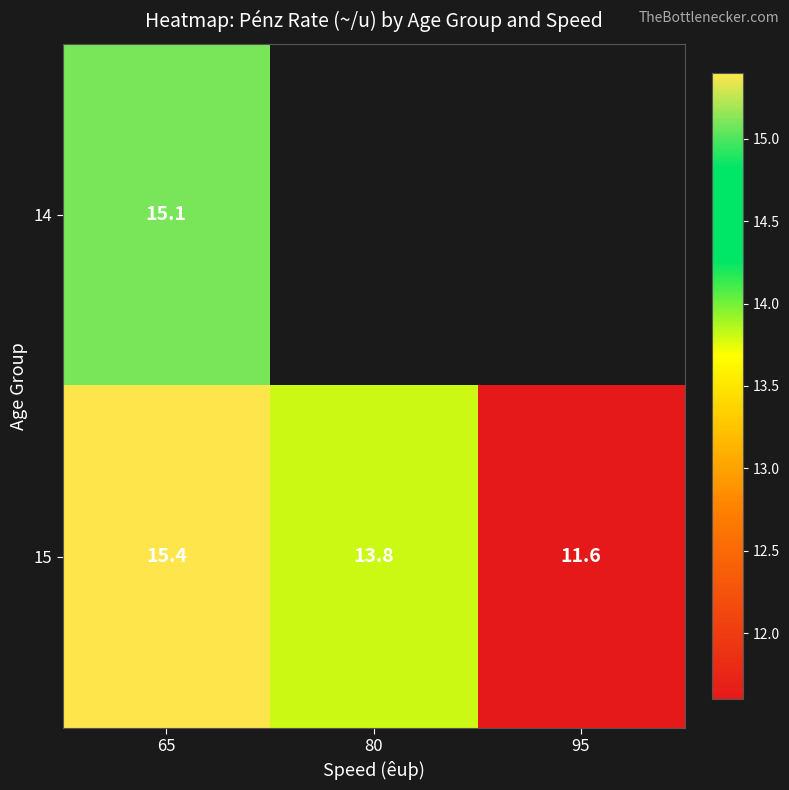

What is the greatest value displayed?

15.4